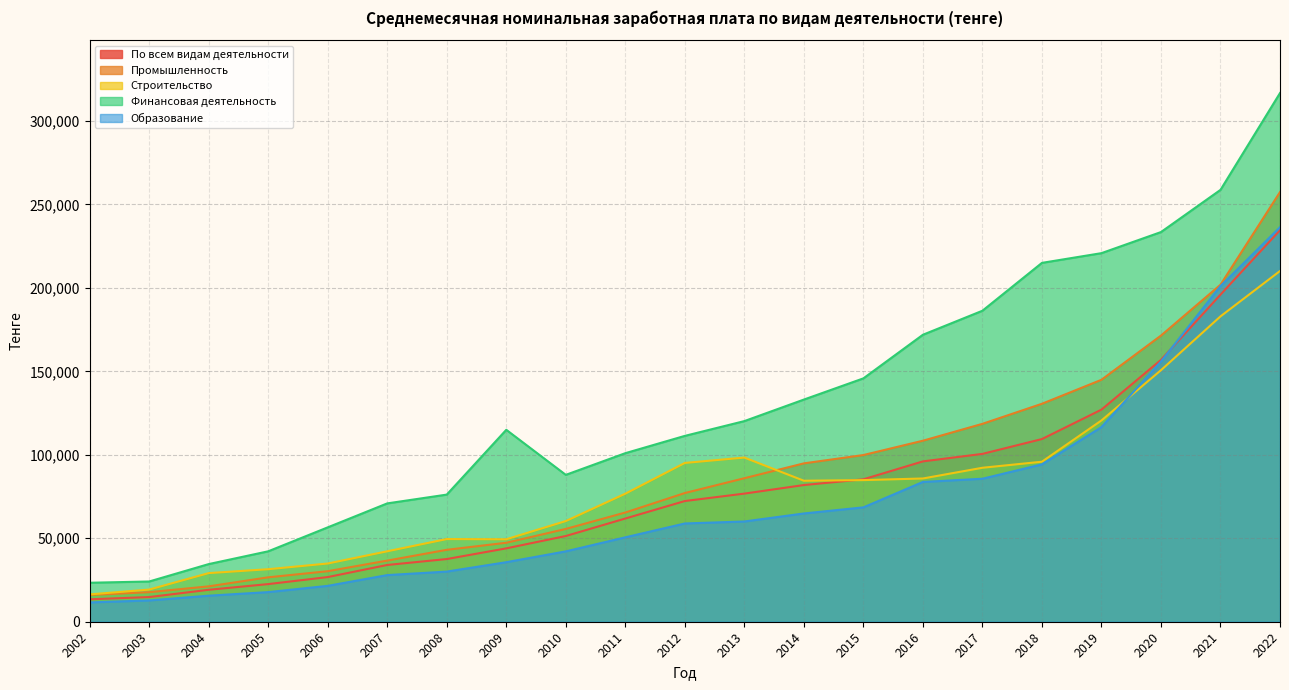

After their last crossing, which series has the higher values: Образование or По всем видам деятельности?

Образование